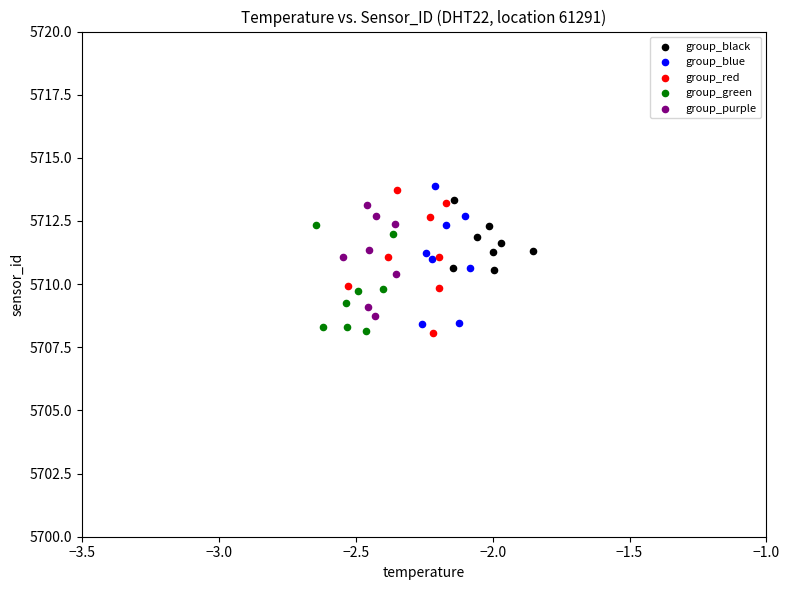

Which series has the widest spread of Y values?

group_red